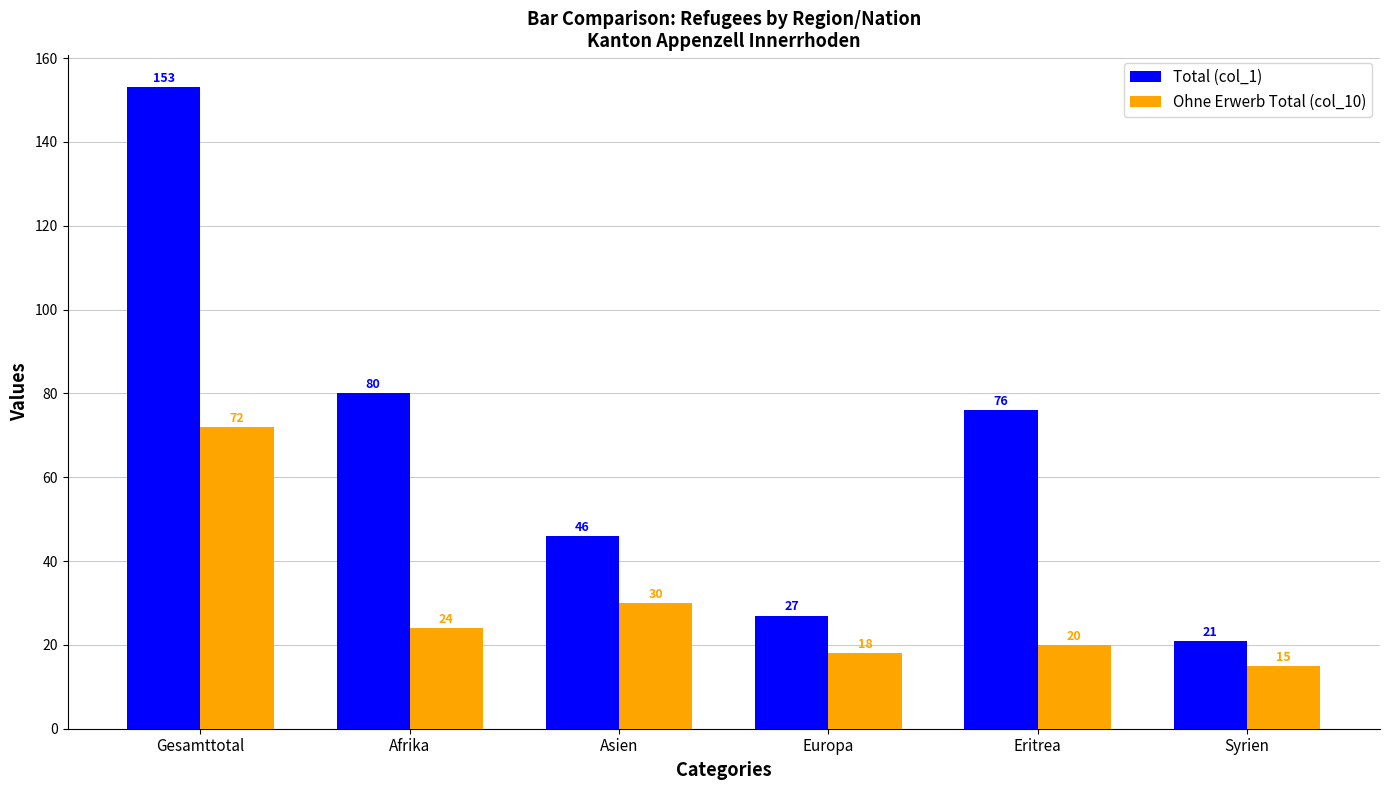

What is the difference between the Ohne Erwerb Total (col_10) values at Eritrea and Asien?

10